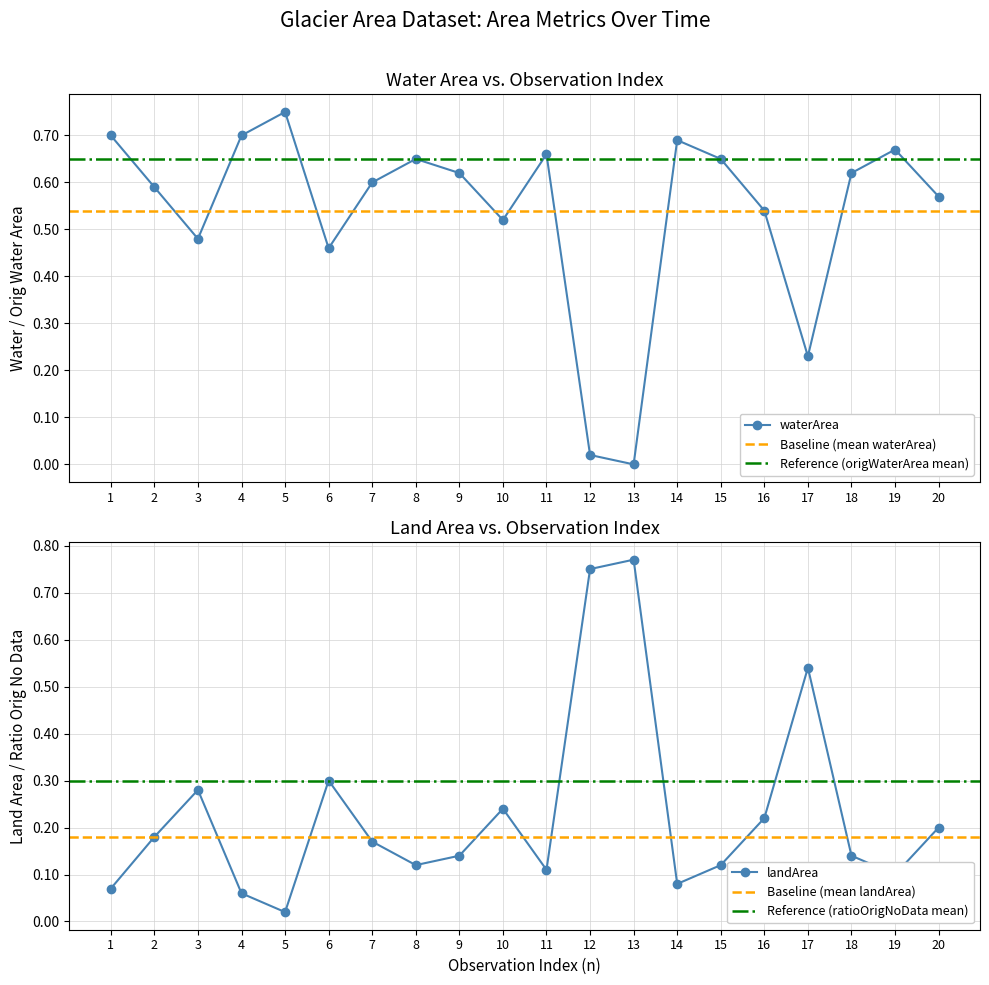

The value of waterArea at 5 is 0.4. True or false?

False